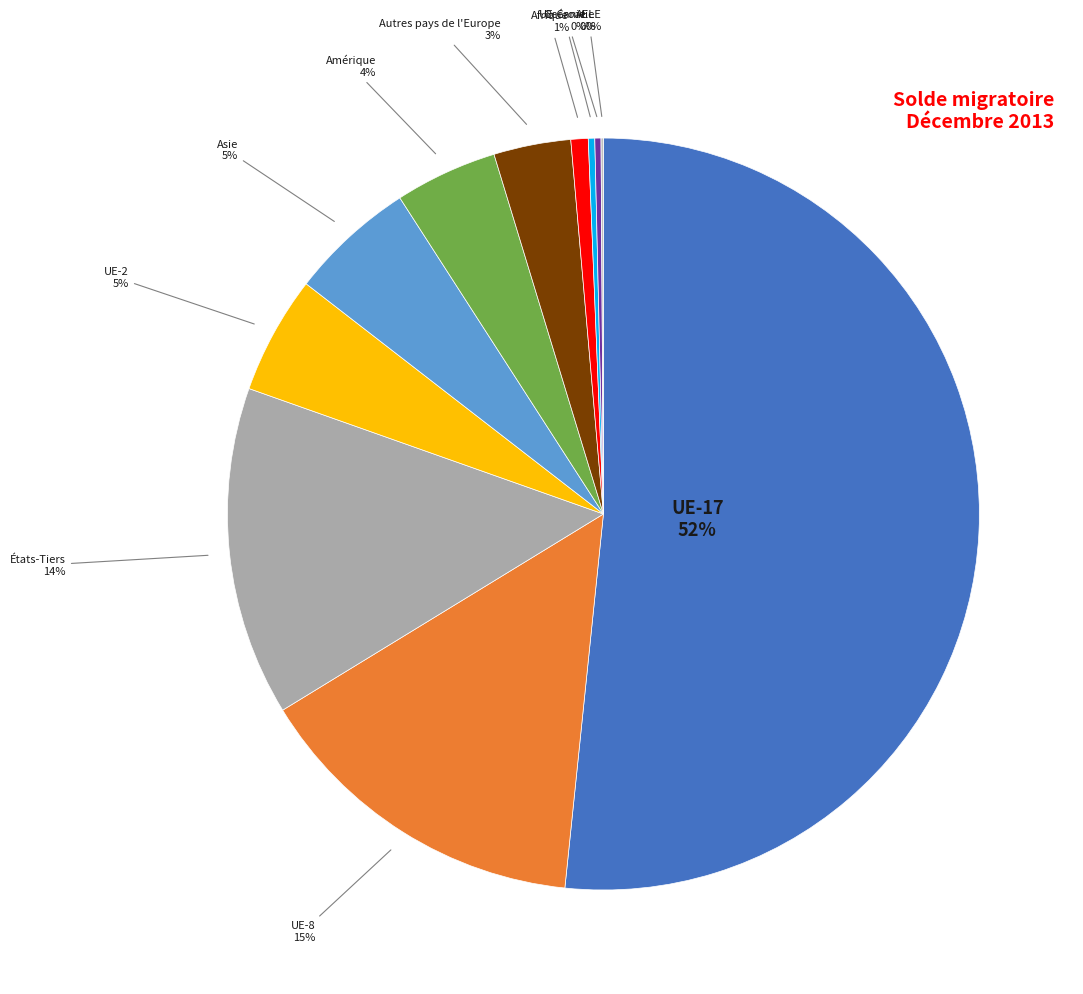

Which category has the smallest portion of the pie?

AELE